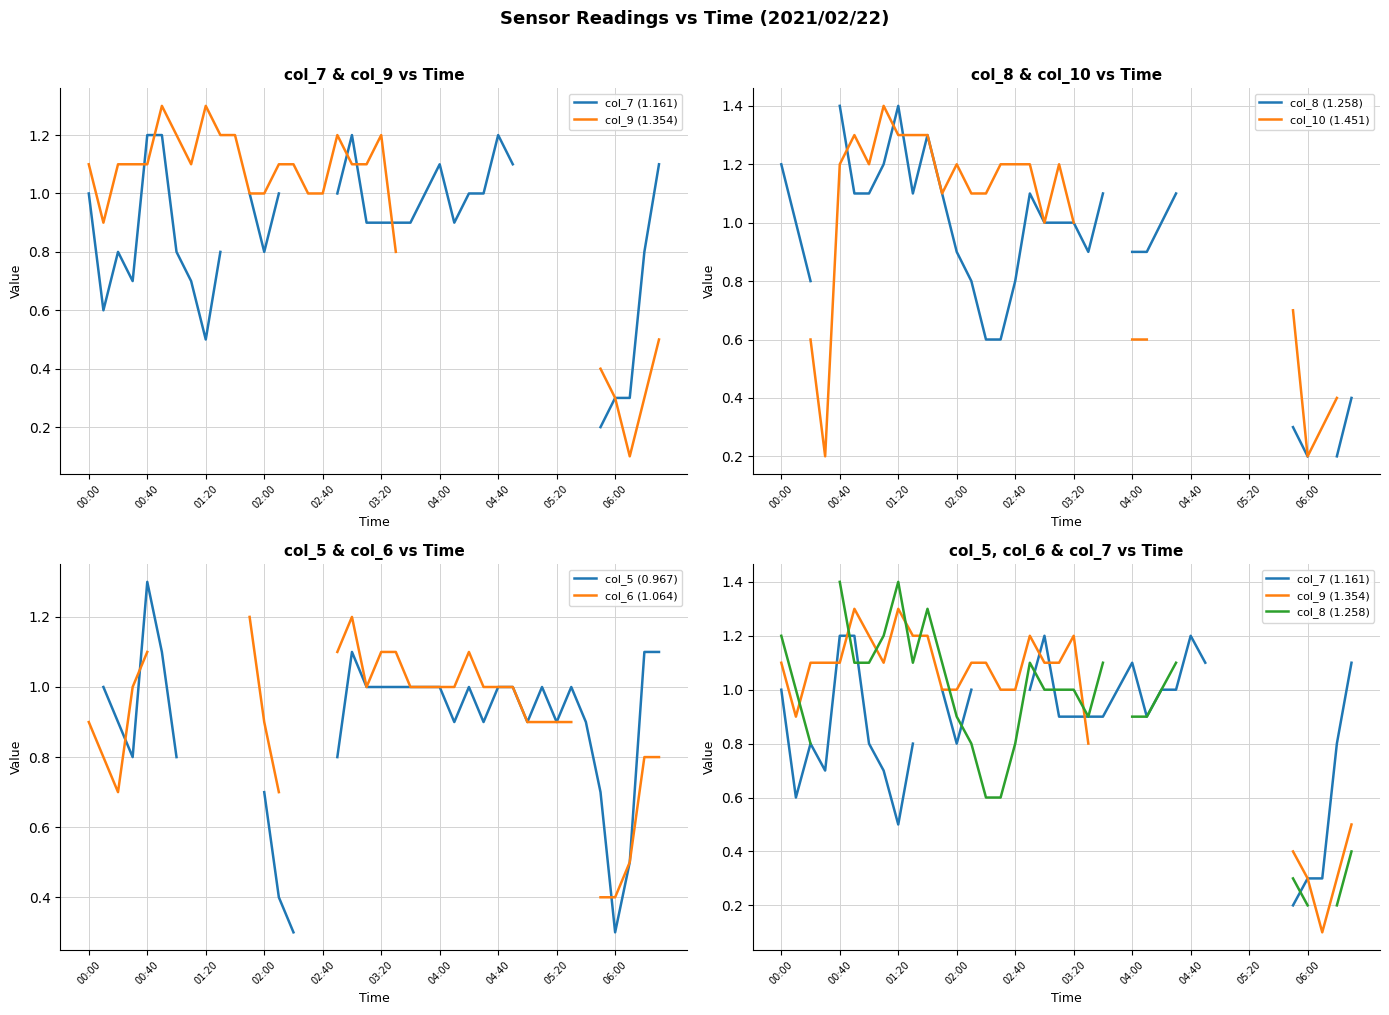

What is the label of the 3rd point from the left?

01:20